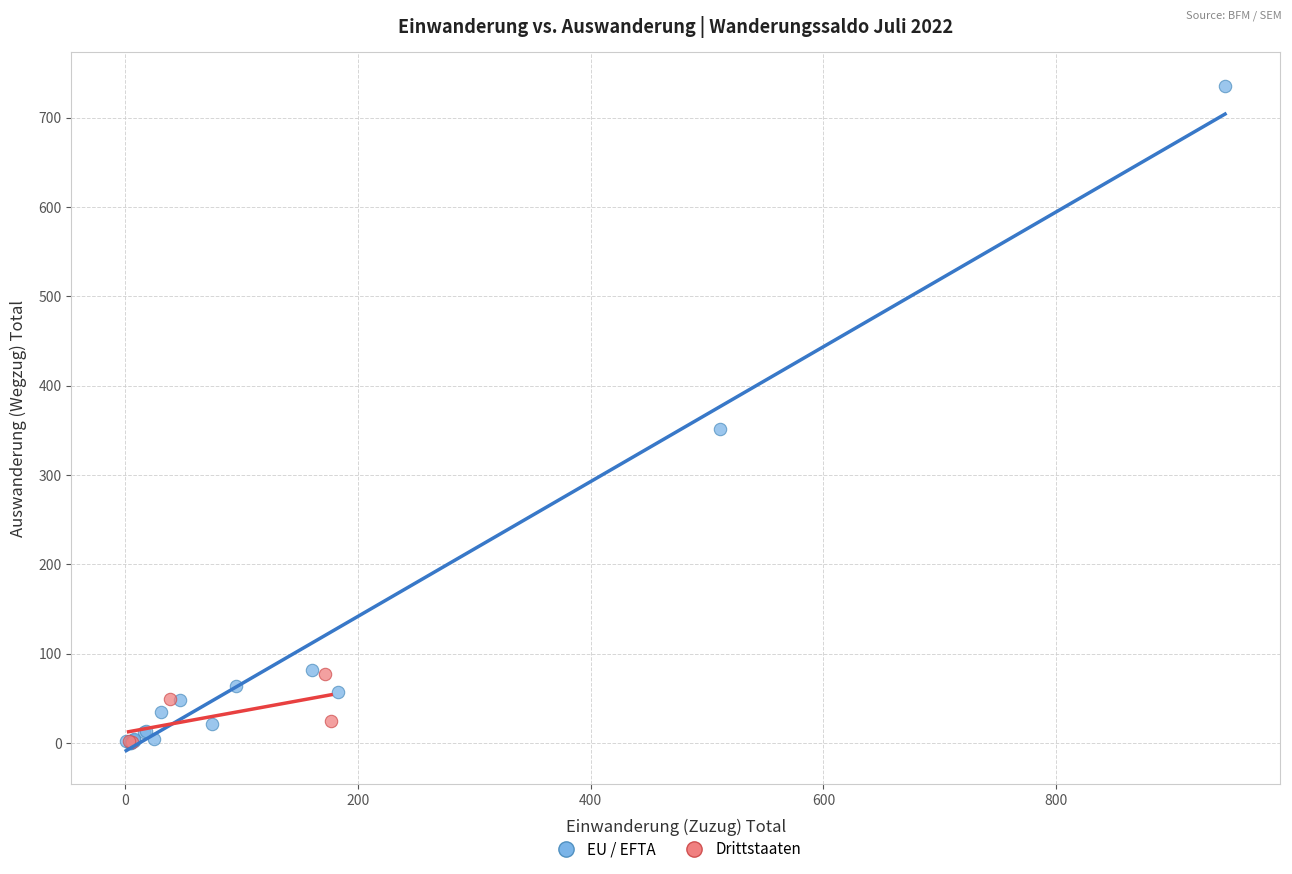

Which series reaches the maximum Y coordinate?

EU / EFTA